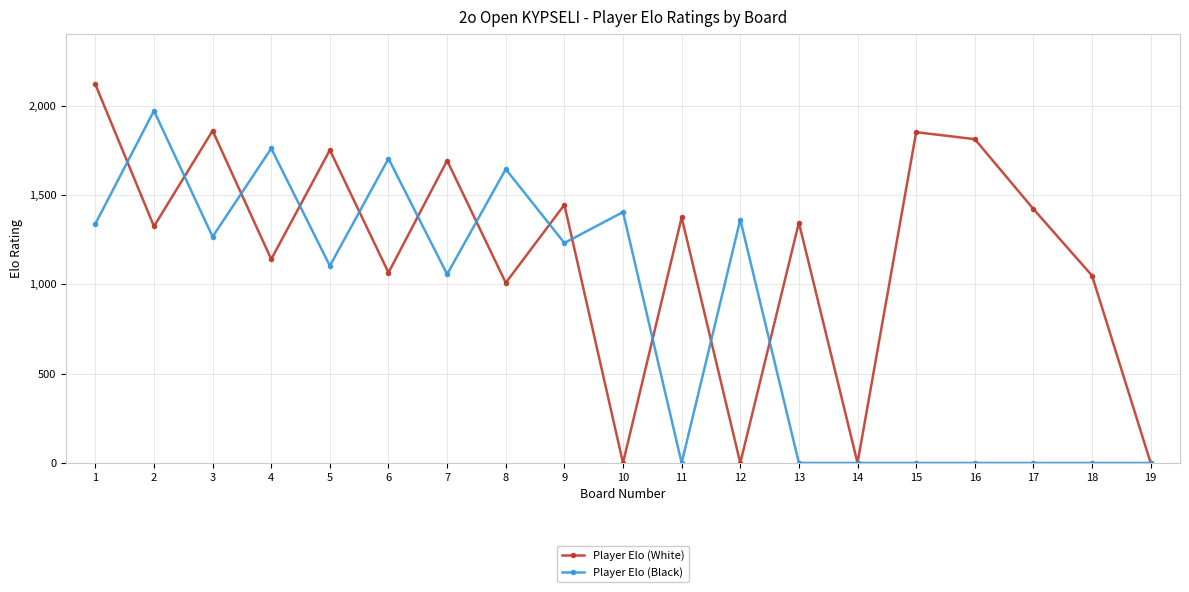

Is the value of Player Elo (Black) at 14 greater than the value of Player Elo (White) at 11?

No